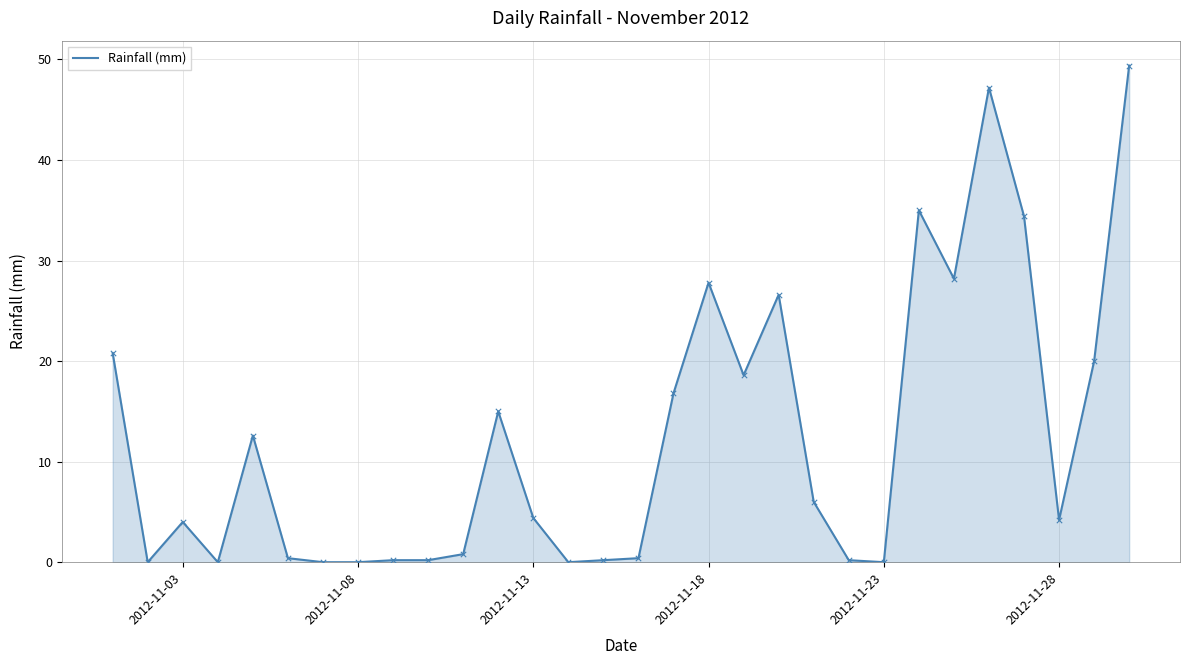

What is the maximum value shown in the chart?

49.4